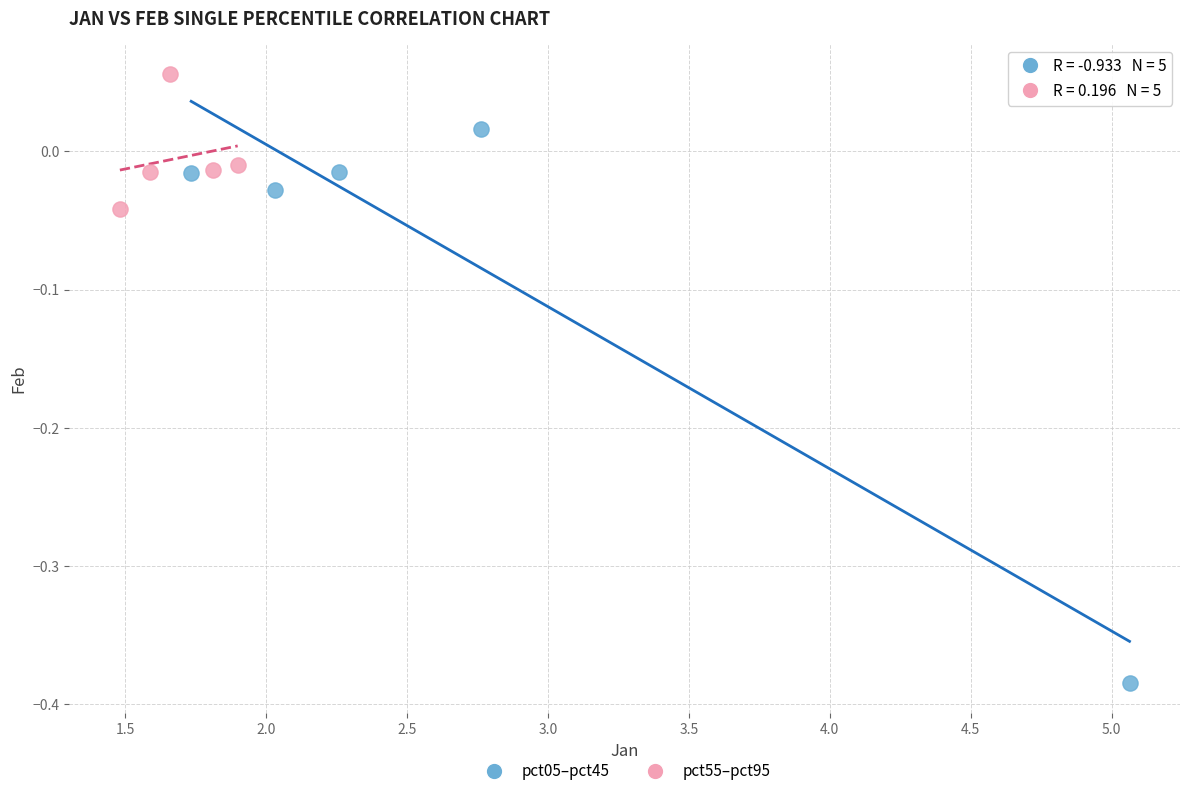

Which series reaches the minimum Y coordinate?

pct05–pct45